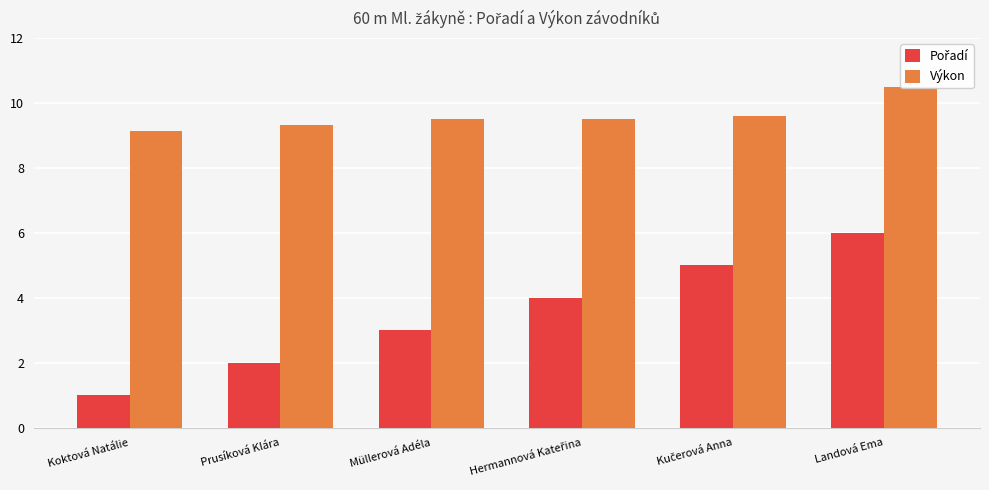

Is it true that Výkon equals 9.6 at Kučerová Anna?

True